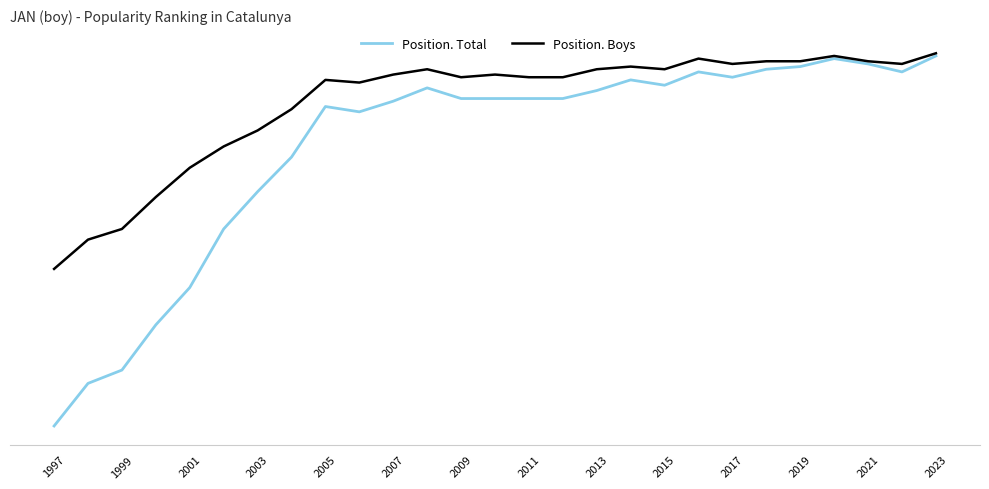

Does the chart display data point markers on the line(s)?

No